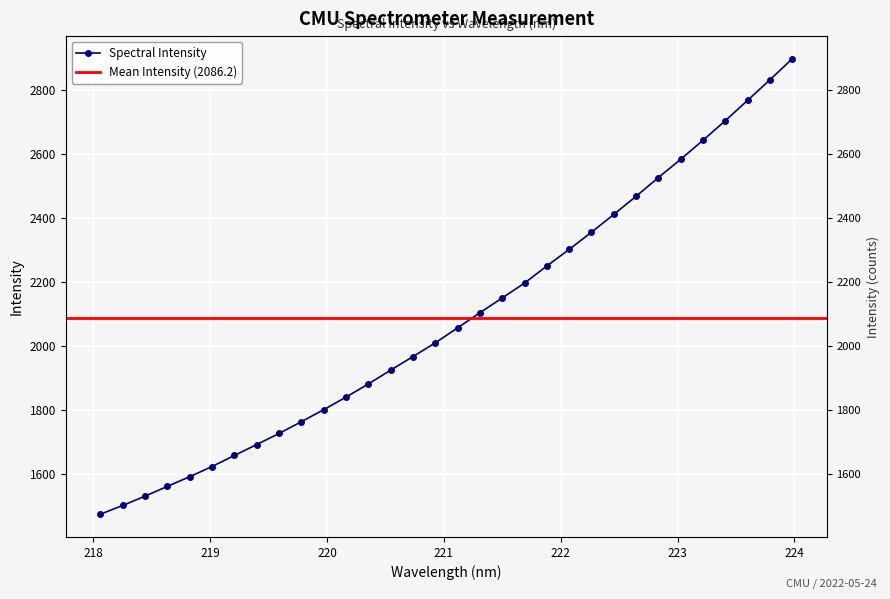

Reading left to right, list all the values displayed in this chart.

218.0596=1473.3	218.2508=1500.5	218.442=1529.7	218.6332=1560.3	218.8244=1590.5	219.0156=1622.3	219.2067=1656.8	219.3979=1690.9	219.589=1725.6	219.7801=1762.3	219.9712=1799.9	220.1623=1839.2	220.3533=1880.3	220.5444=1923.5	220.7354=1965.9	220.9264=2008.8	221.1174=2055.5	221.3083=2102.8	221.4993=2149.1	221.6902=2195.6	221.8812=2249.0	222.0721=2300.6	222.263=2354.3	222.4538=2409.9	222.6447=2466.6	222.8355=2525.1	223.0264=2582.2	223.2172=2641.6	223.408=2702.7	223.5987=2766.3	223.7895=2830.4	223.9802=2896.0